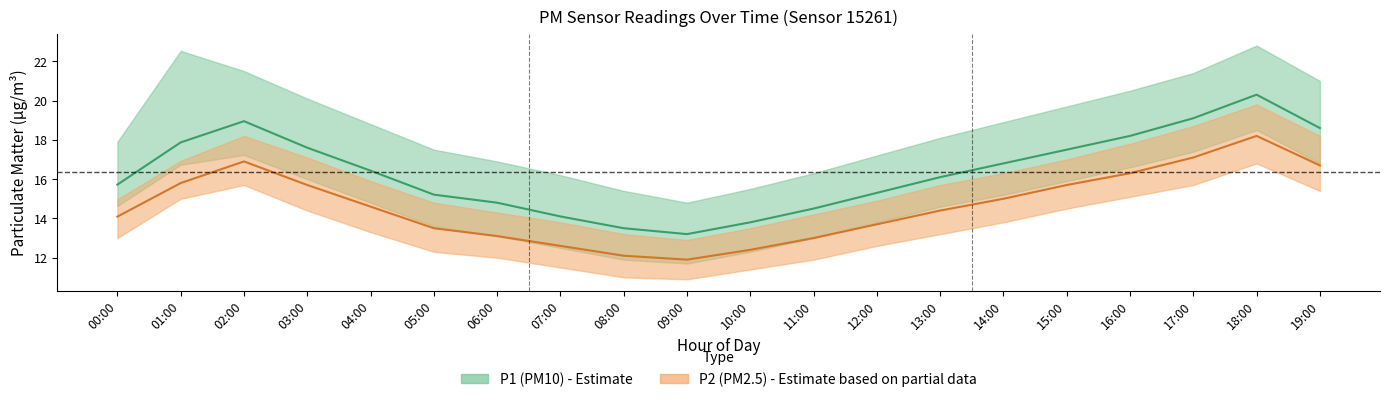

What is the difference between the second highest and minimum values in the P2_upper series?

5.8